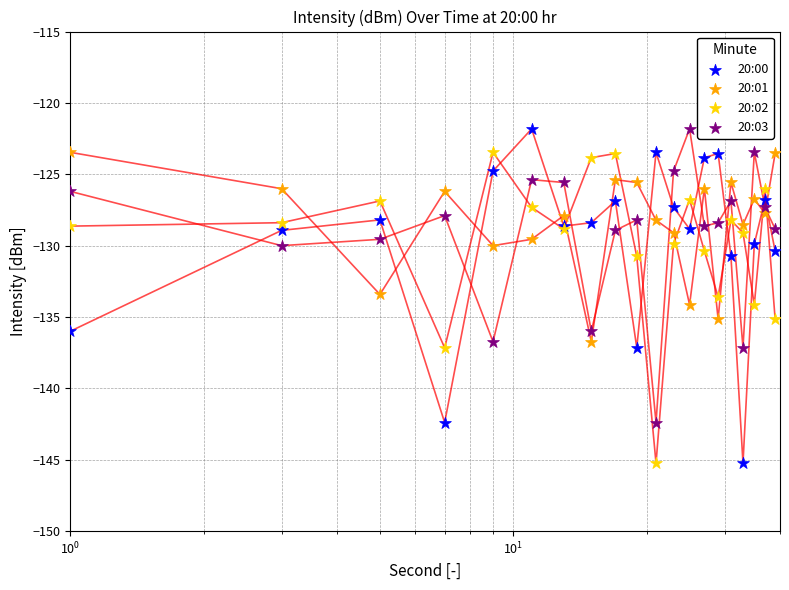

What are all the series names shown in the legend?

20:00, 20:01, 20:02, 20:03